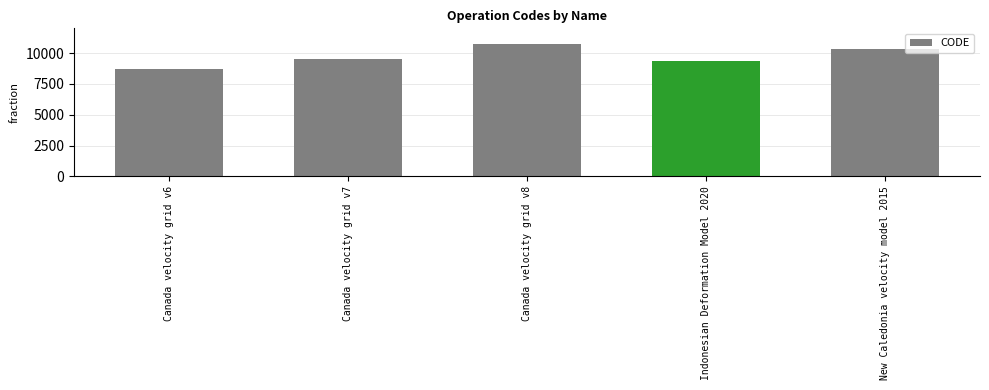

The value at Canada velocity grid v7 is 3687. True or false?

False